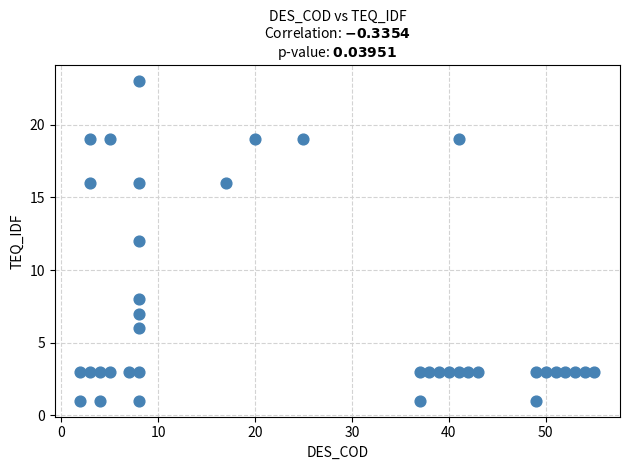

What is the range of Y values (max minus min)?

22